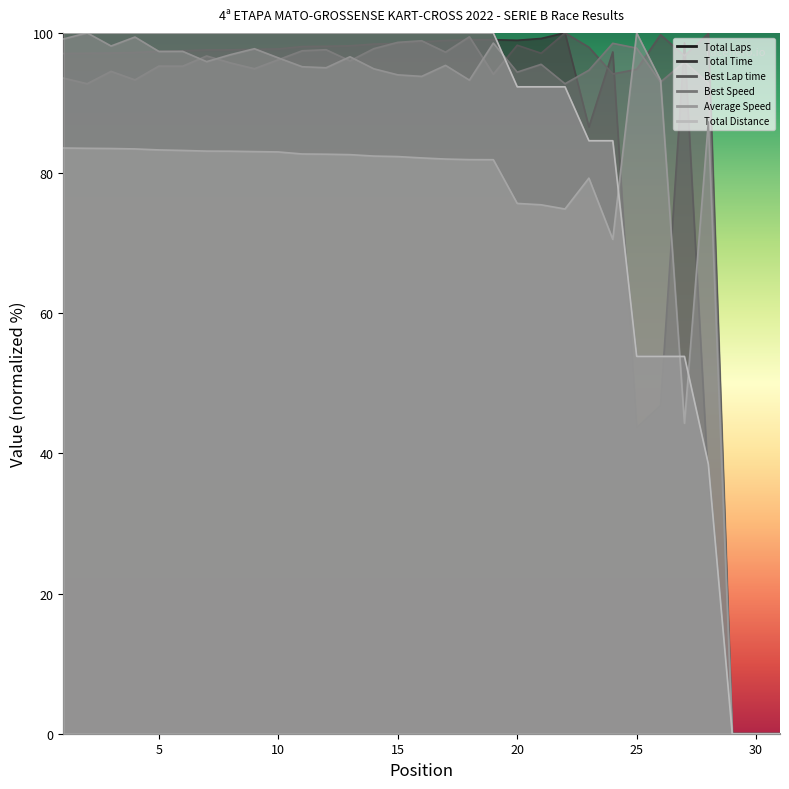

At which label does Best Speed first exceed 95?

1